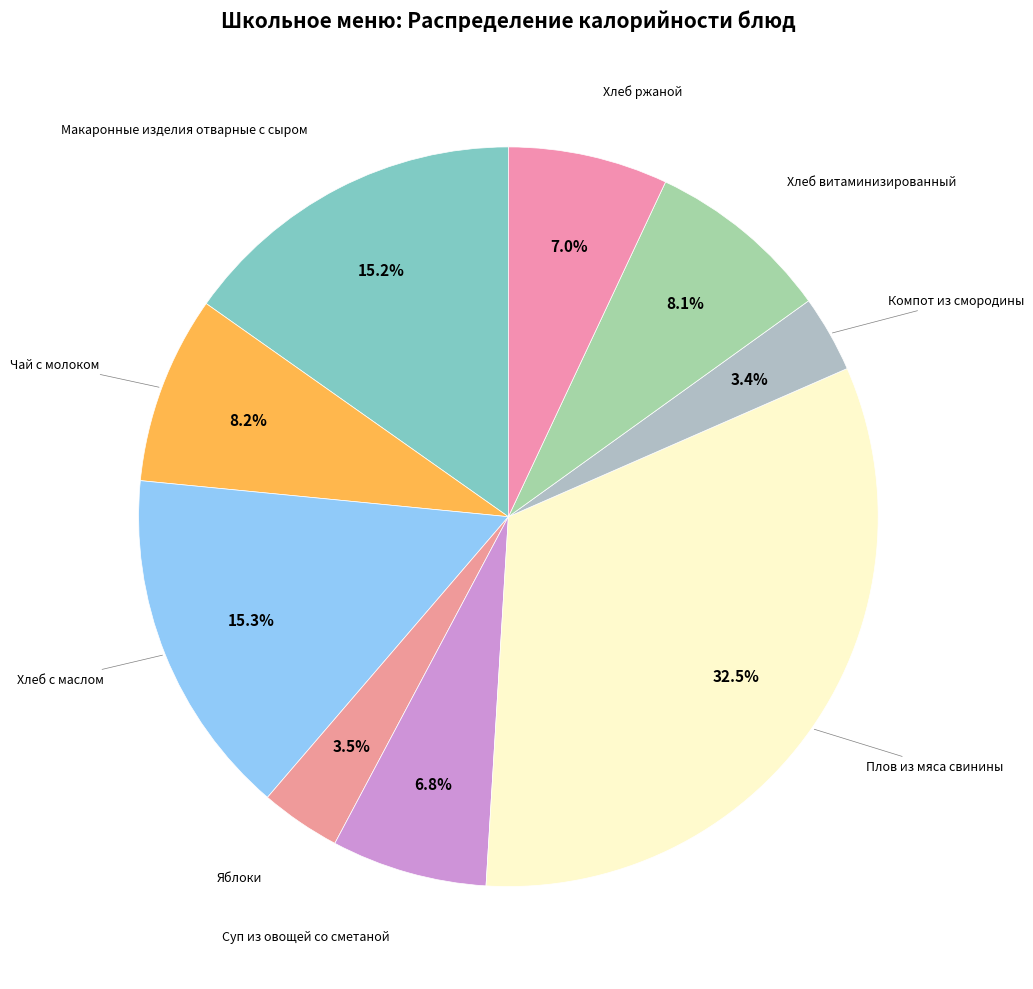

Which slice is the largest?

Плов из мяса свинины